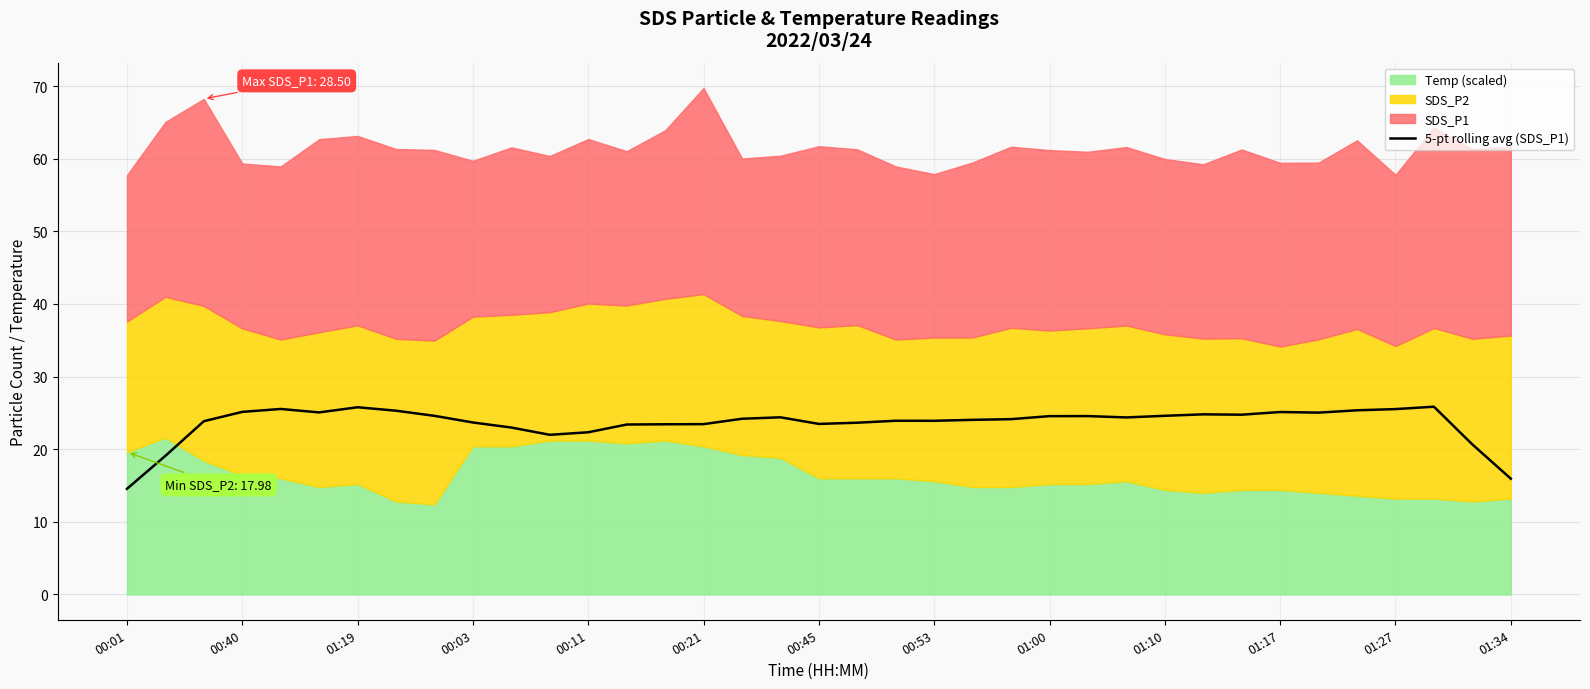

How many points are lower than both their immediate neighbors (excluding endpoints)?

7